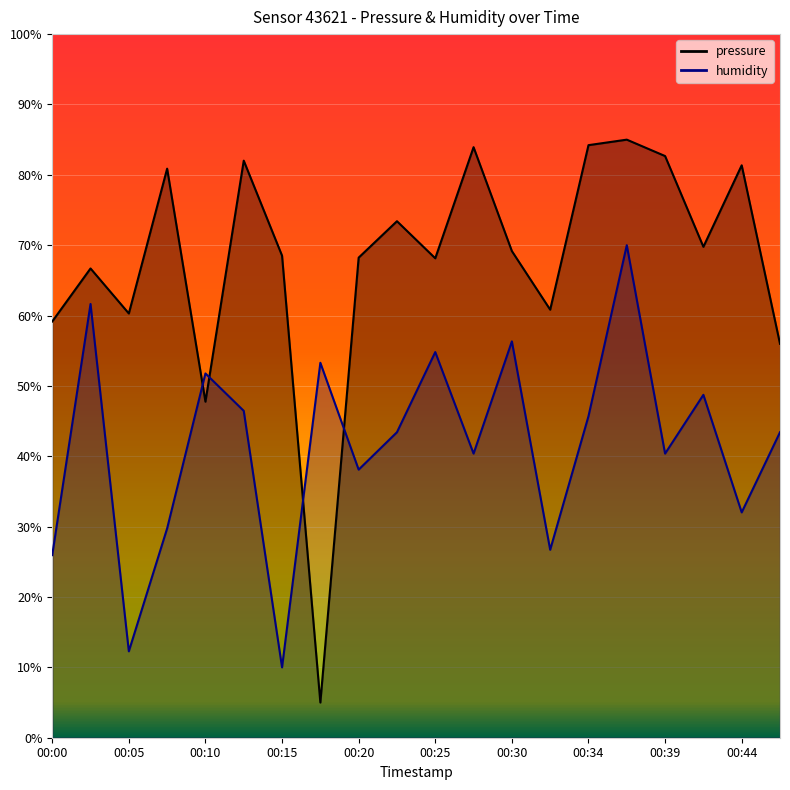

Which series has the largest range (max minus min)?

pressure